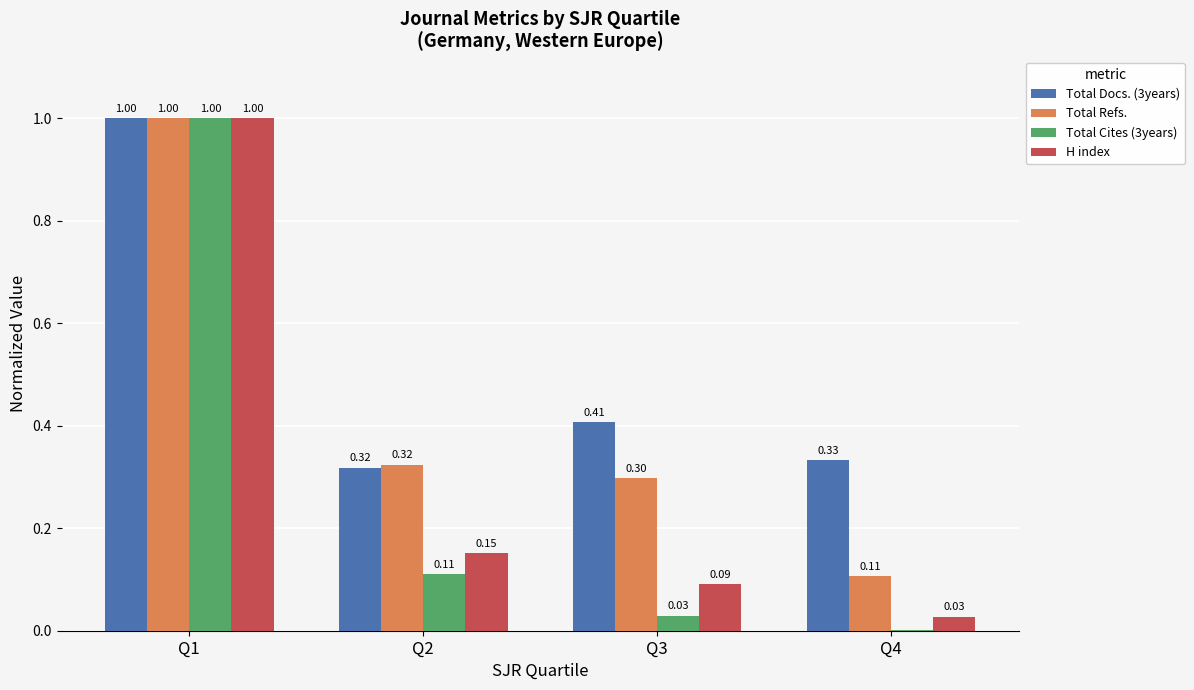

What are all the series names shown in the legend?

Total Docs. (3years), Total Refs., Total Cites (3years), H index